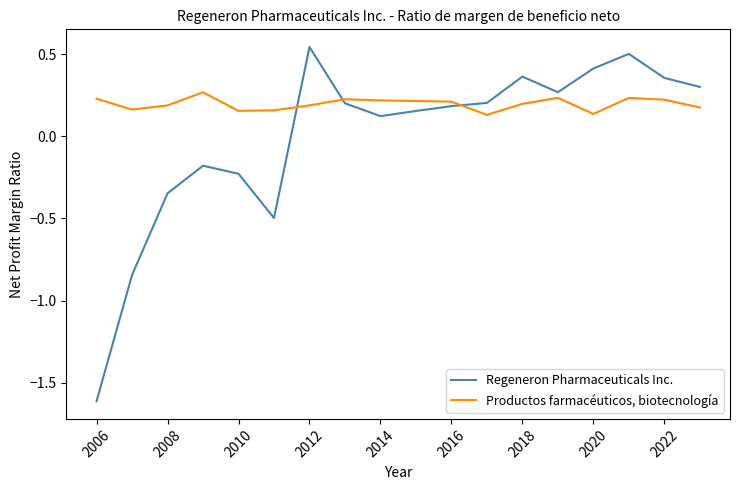

Which series has the largest range (max minus min)?

Regeneron Pharmaceuticals Inc.